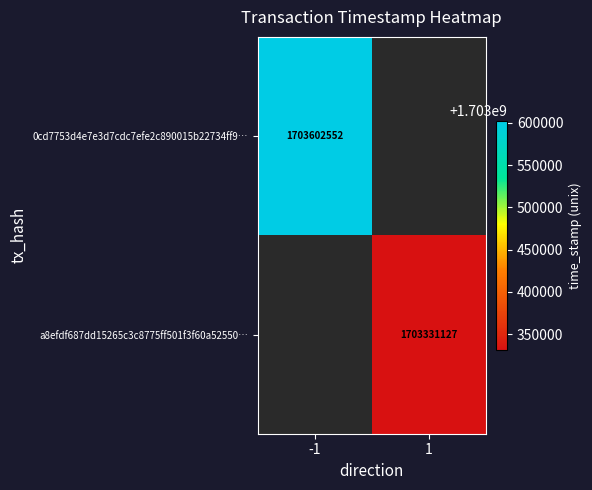

The value of a8efdf687dd15265c3c8775ff501f3f60a52550… at 1 is 2919697085. True or false?

False